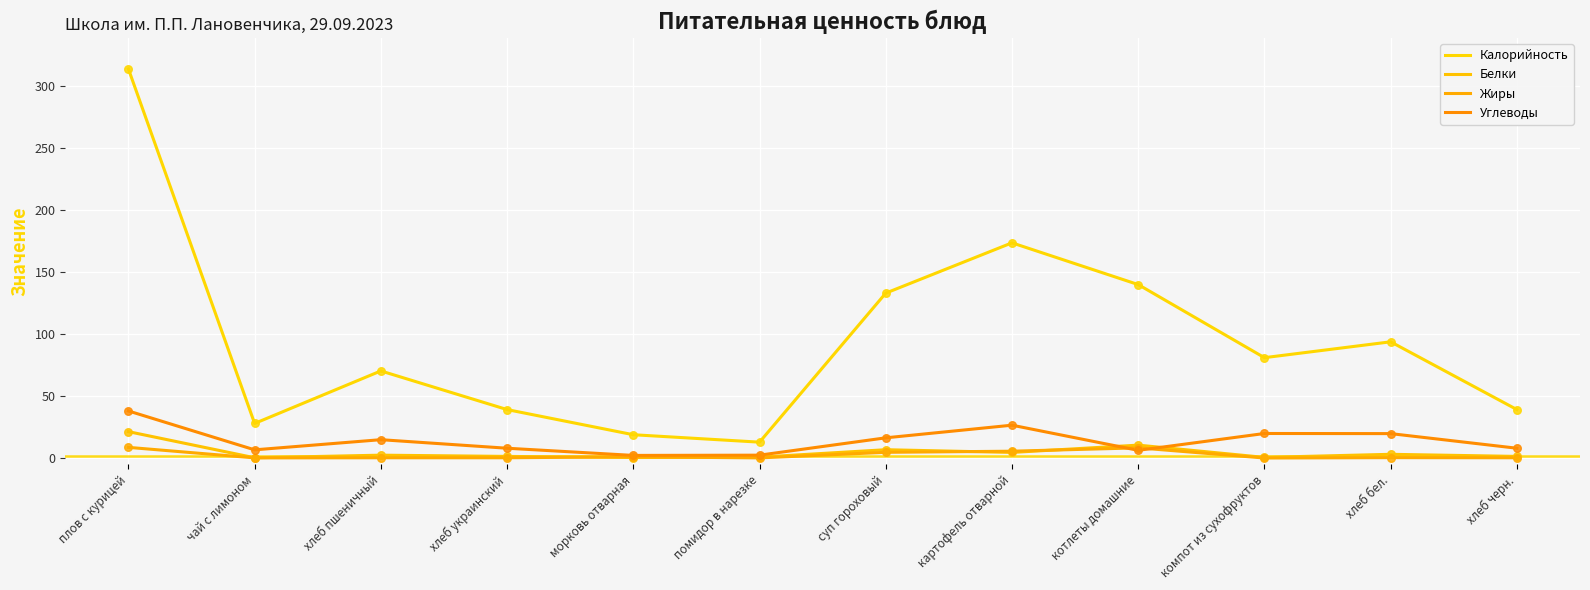

Is the value of Углеводы at компот из сухофруктов greater than the value of Жиры at суп гороховый?

Yes